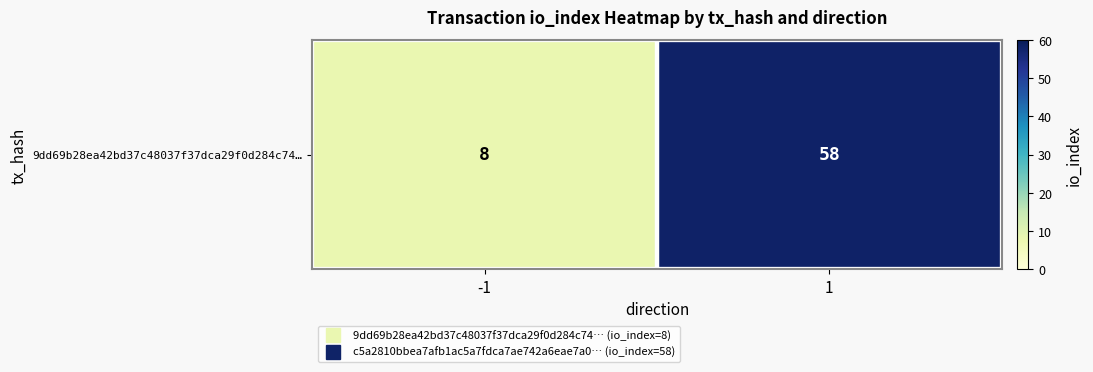

Rank the categories by value from lowest to highest.

-1, 1